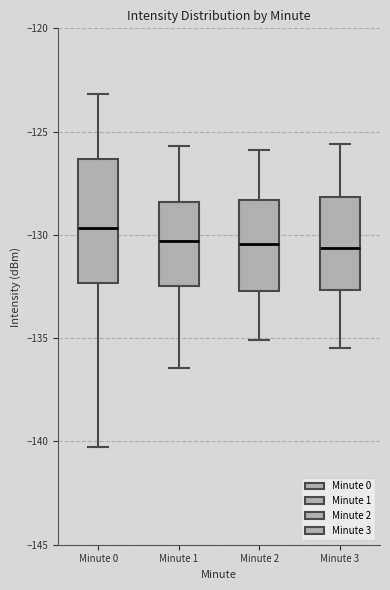

Which box has the highest median line?

Minute 0